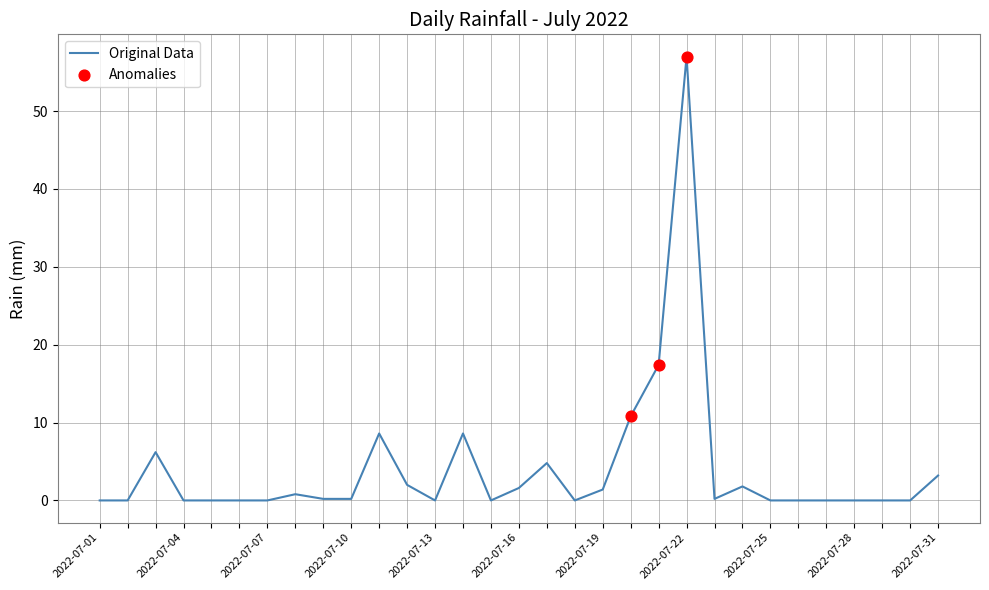

What is the greatest value displayed?

57.0